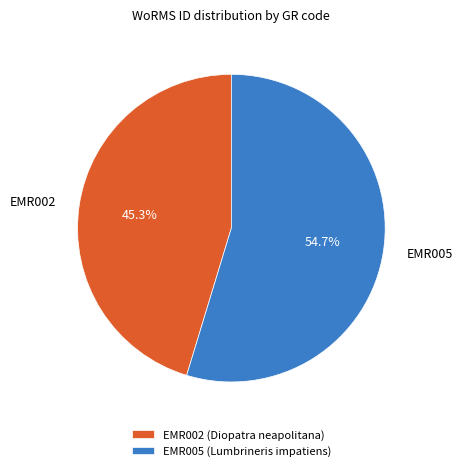

True or false: EMR005 accounts for 61% of the total.

False